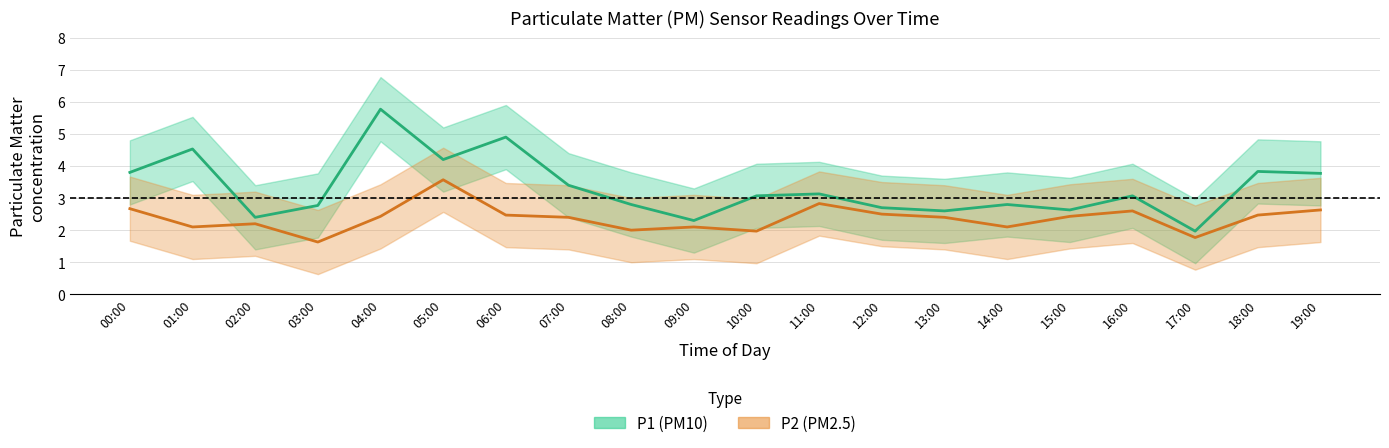

At which category is the sum across all series the highest?

04:00